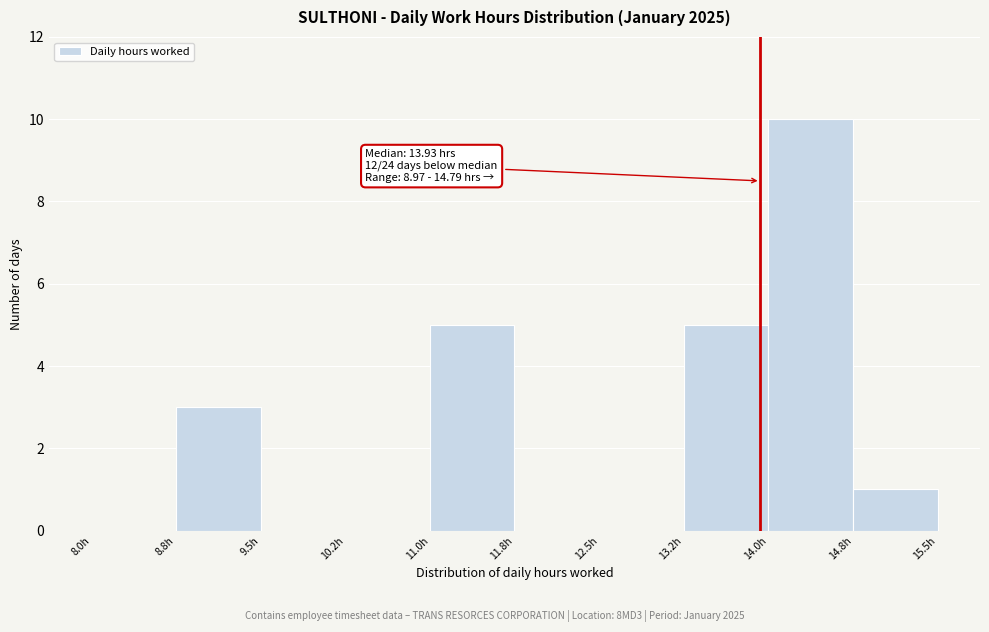

Which range on the x-axis has the tallest bar?

14.00 to 14.75